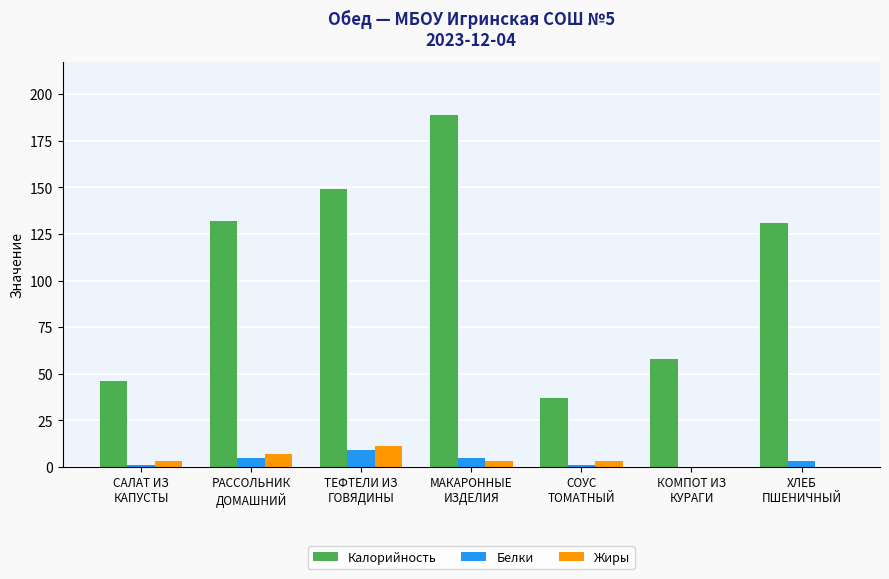

Which series has the largest total across all categories?

Калорийность